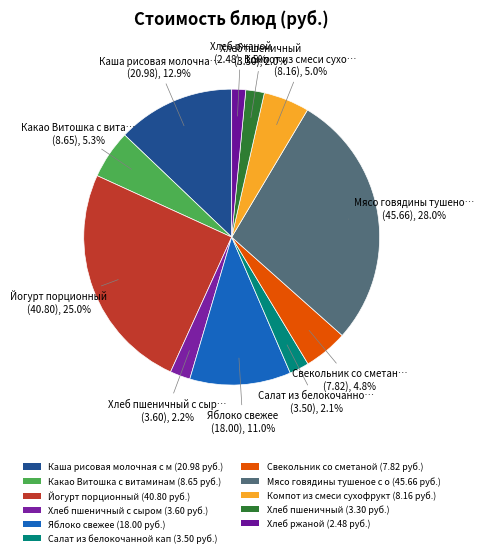

Rank the categories by value from lowest to highest.

Хлеб ржаной, Хлеб пшеничный, Салат из белокочанной капусты, Хлеб пшеничный с сыром, Свекольник со сметаной, Компот из смеси сухофруктов, Какао Витошка с витаминами, Яблоко свежее, Каша рисовая молочная с маслом, Йогурт порционный, Мясо говядины тушеное с овощами